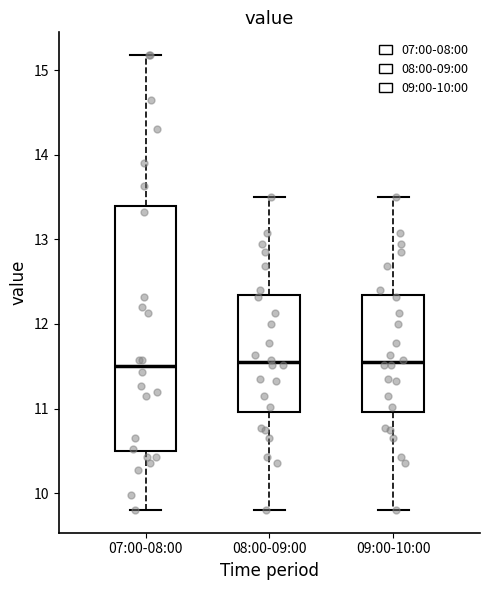

Which box is the tallest, from its lower edge to its upper edge?

07:00-08:00